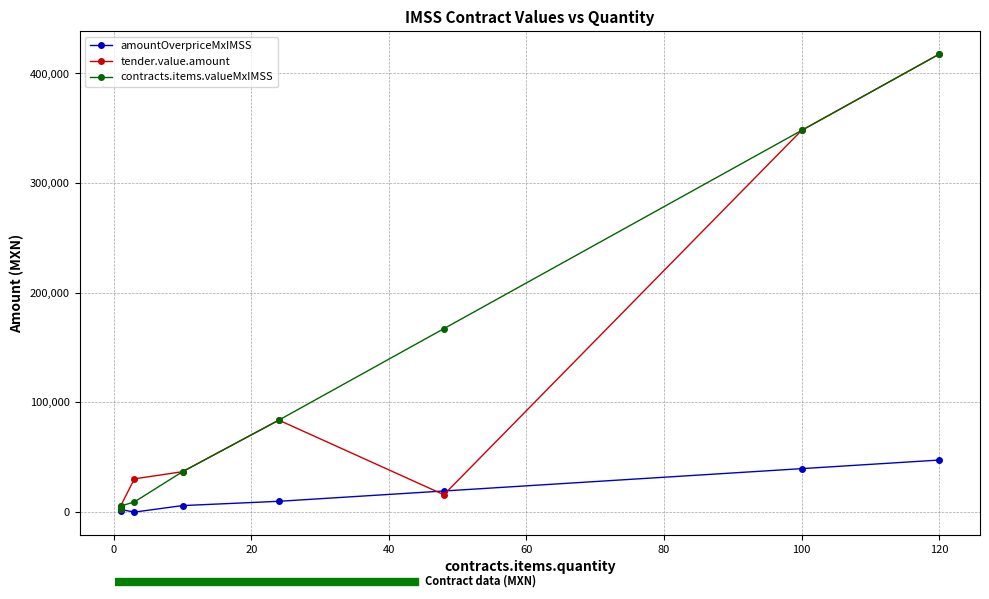

Reading right to left, what are all the values shown in this chart?

amountOverpriceMxIMSS: 47064.2	39220.2	18825.7	9412.8	5495.5	-452.1	1953.8	327.0
tender.value.amount: 417584.7	347987.2	15414.2	83516.9	36442.6	29900.0	5048.5	2370.7
contracts.items.valueMxIMSS: 417584.7	347987.2	167033.9	83516.9	36442.6	8832.0	5048.5	2370.7